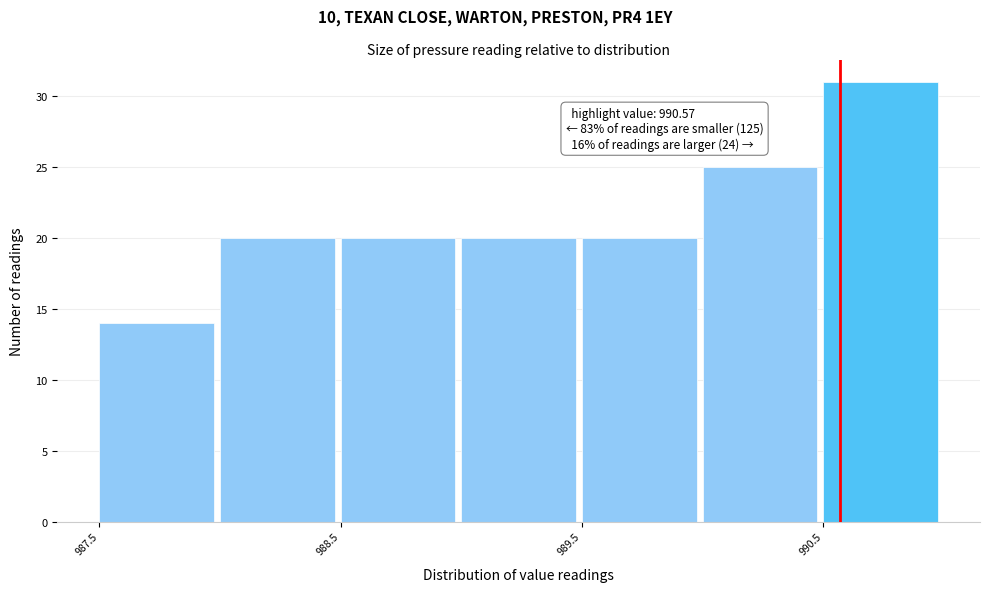

Which range on the x-axis has the tallest bar?

990.5 to 991.0